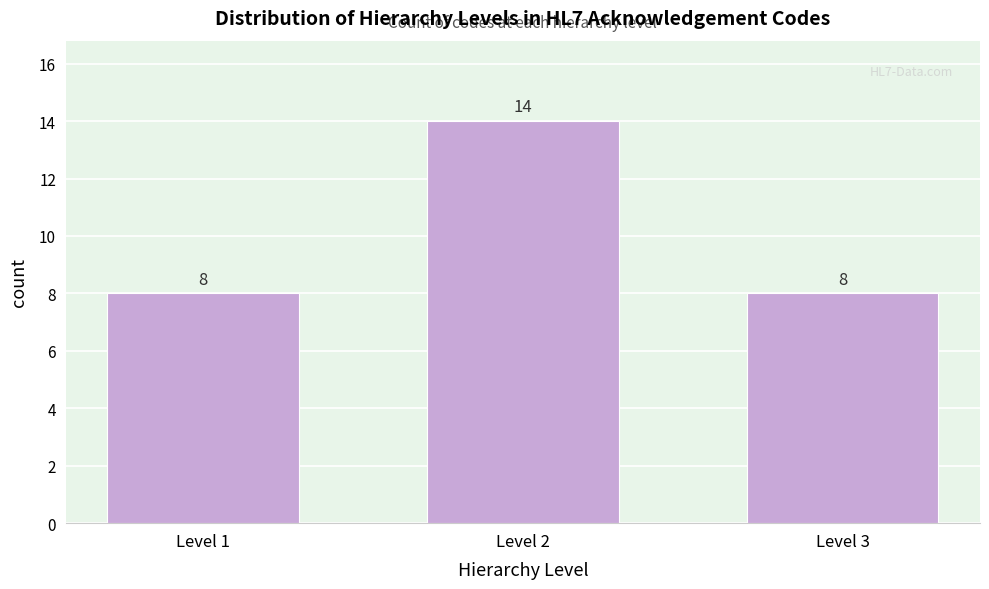

Reading left to right, transcribe all the data shown in this chart.

Level 1=8	Level 2=14	Level 3=8